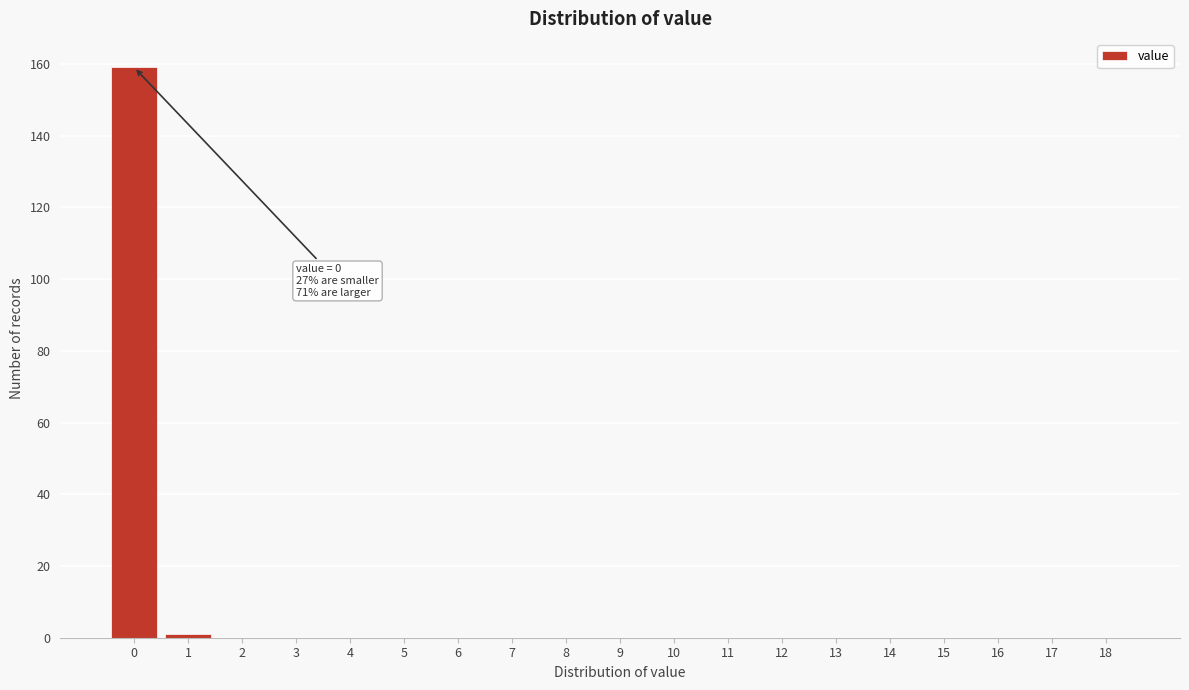

Reading left to right, extract all data points from this chart.

0=159	1=1	2=0	3=0	4=0	5=0	6=0	7=0	8=0	9=0	10=0	11=0	12=0	13=0	14=0	15=0	16=0	17=0	18=0